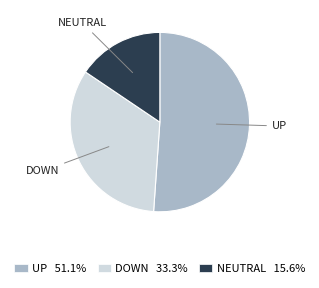

How many segments does this pie chart have?

3